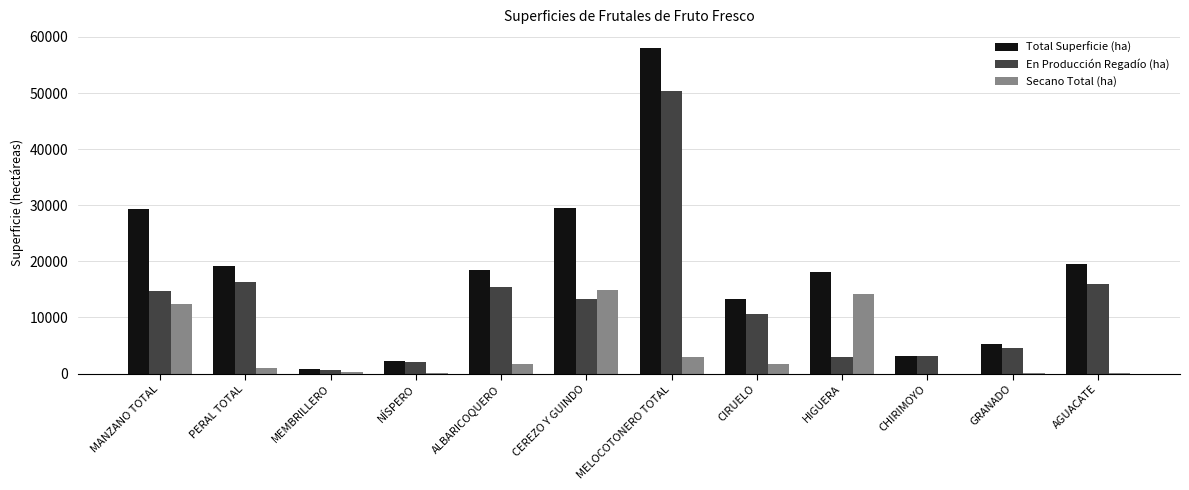

Which series changed the most between PERAL TOTAL and MELOCOTONERO TOTAL?

Total Superficie (ha)